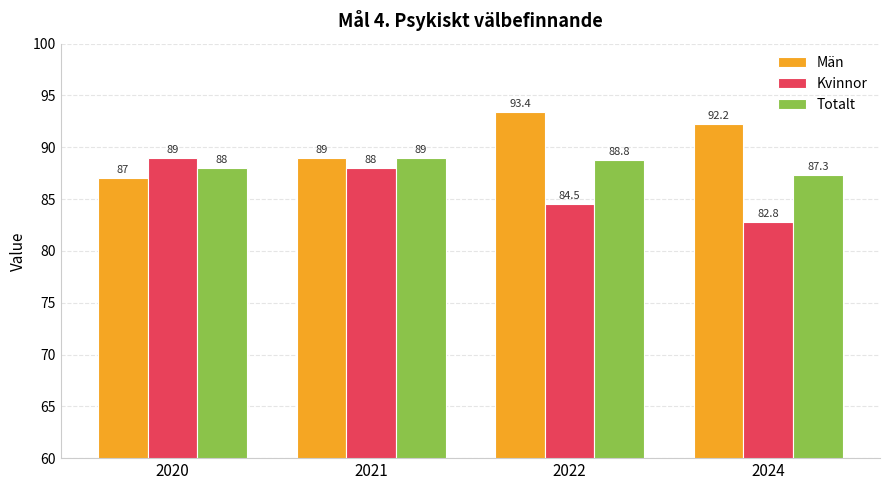

How many values in the Män series are below 92?

2